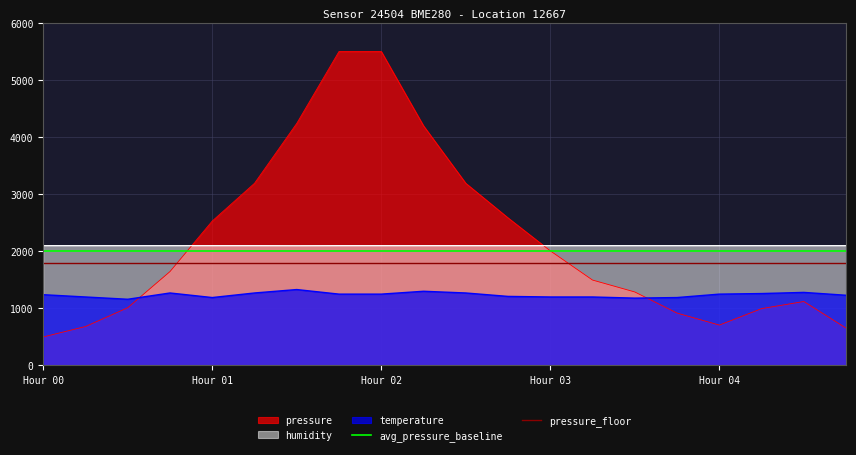

True or false: temperature and humidity intersect in this chart.

False